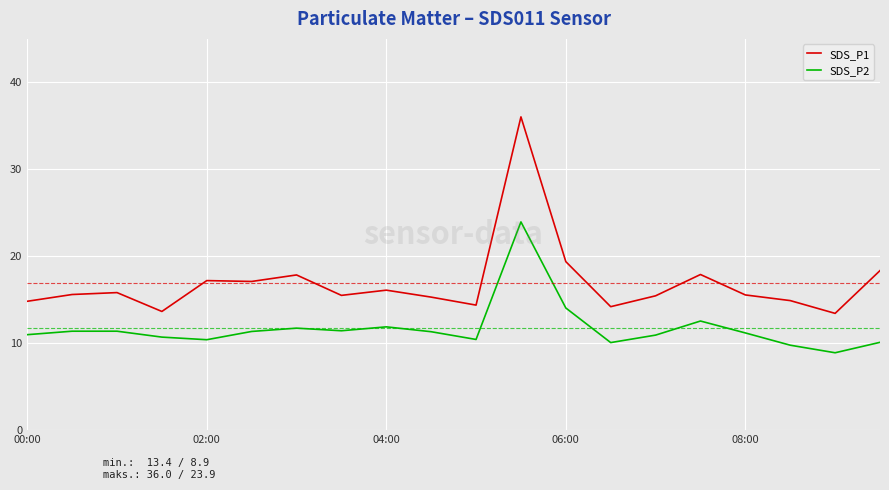

List the series in order of their peak value, highest first.

SDS_P1, SDS_P2